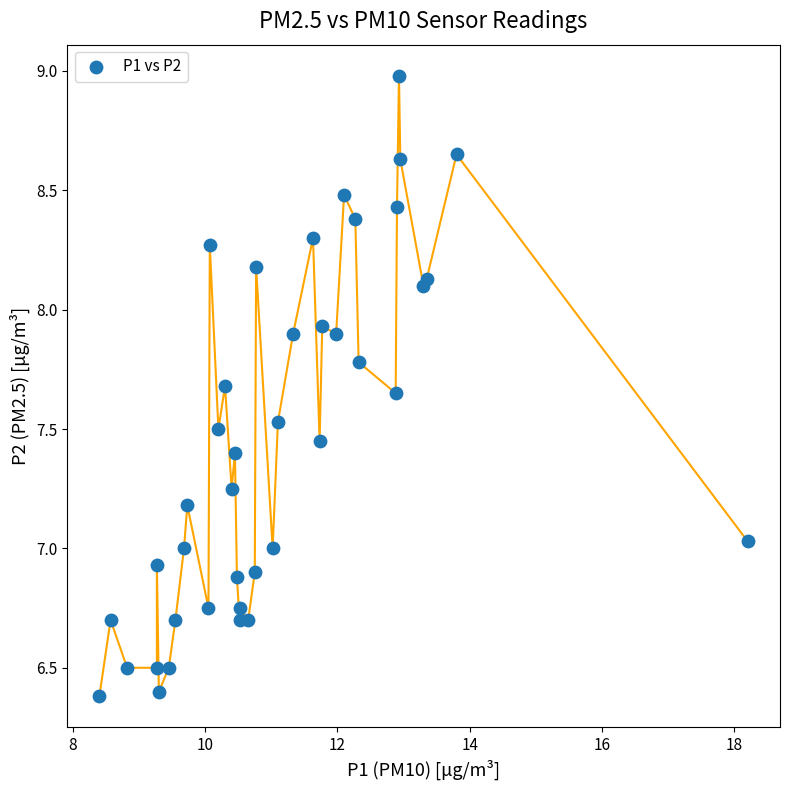

What is the range of X values (max minus min)?

9.8